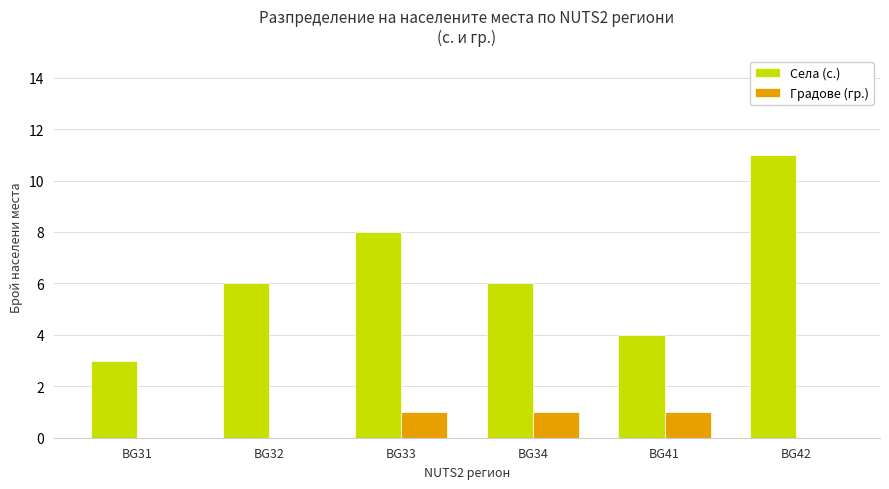

How many series are shown in this chart?

2